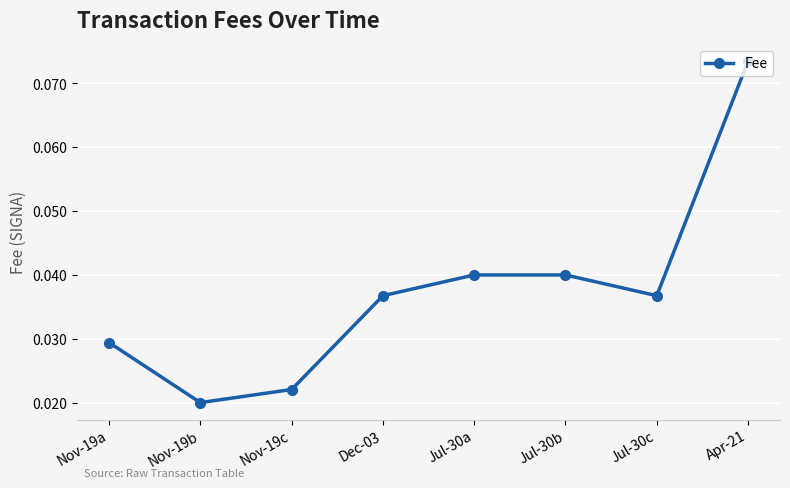

What is the sum of all values?

0.3